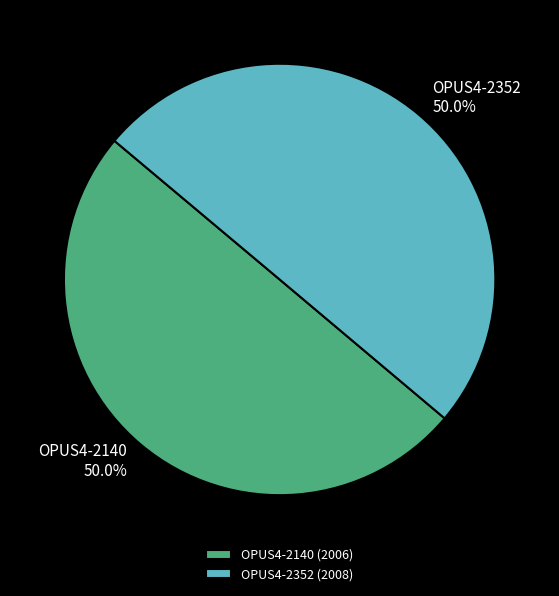

What is the ratio of the value at OPUS4-2140 to the value at OPUS4-2352?

1.0